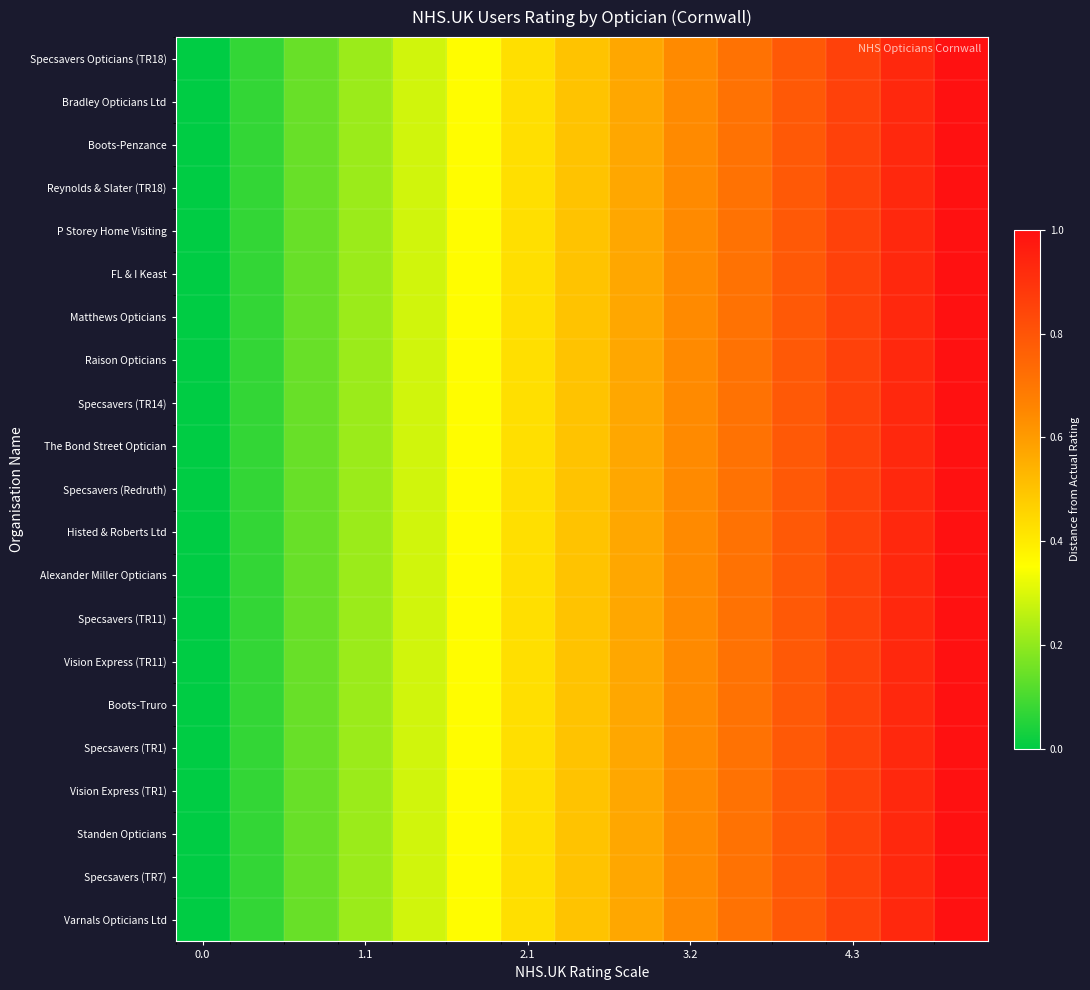

Which series has the largest total across all categories?

Specsavers Opticians (TR18)